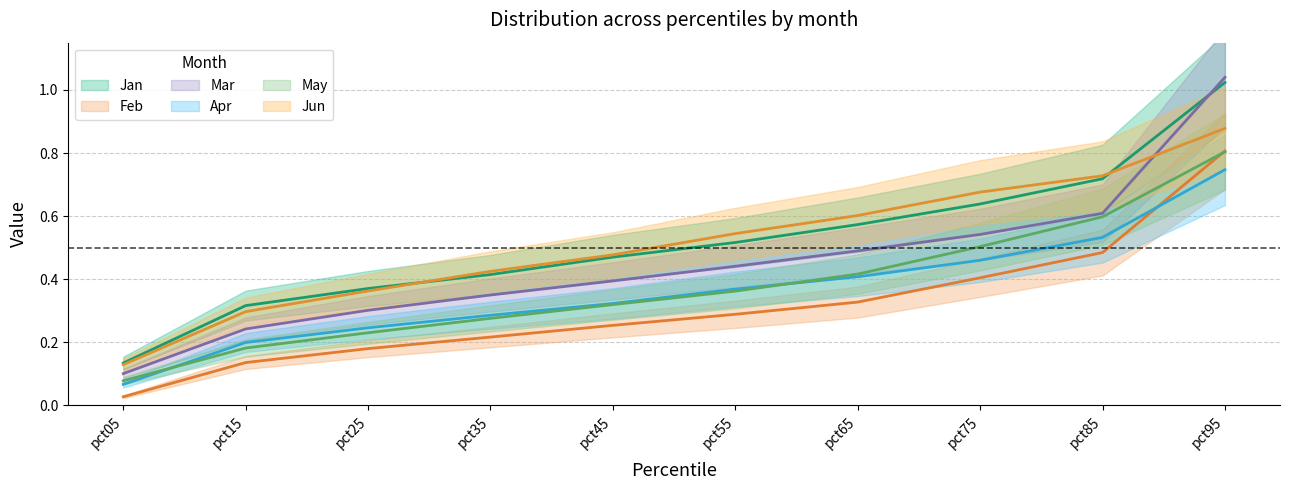

What is the average value of the Jun series?

0.5